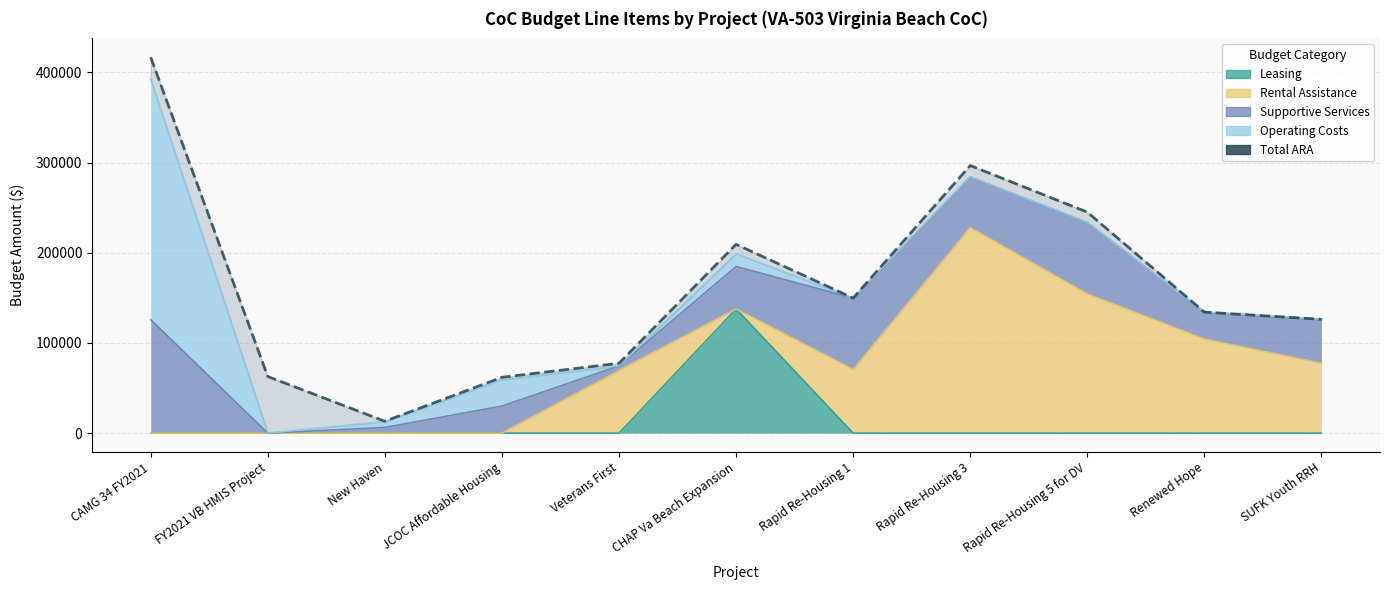

How many points are higher than both their immediate neighbors (excluding endpoints)?

2